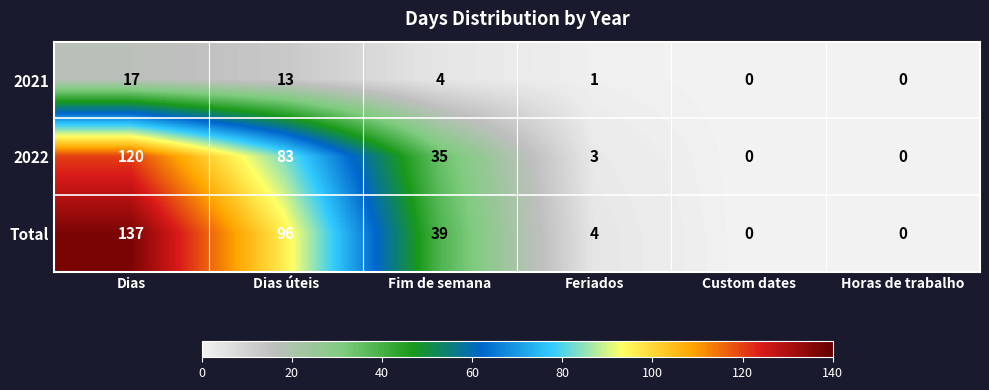

What is the average value of the Total series?

46